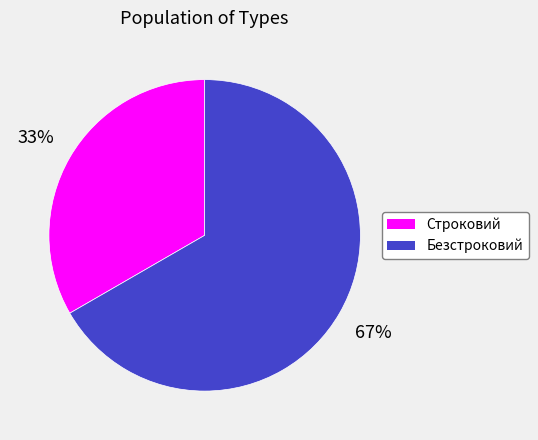

Count the number of slices in the pie.

2